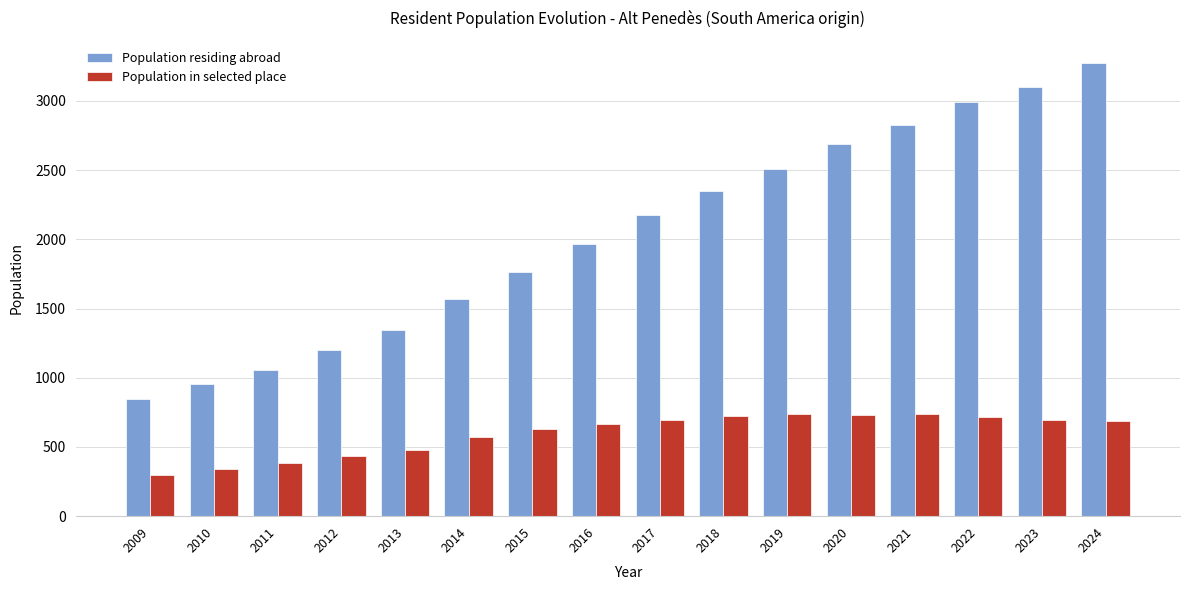

What is the sum of the Population residing abroad values at 2013 and 2016?

3310